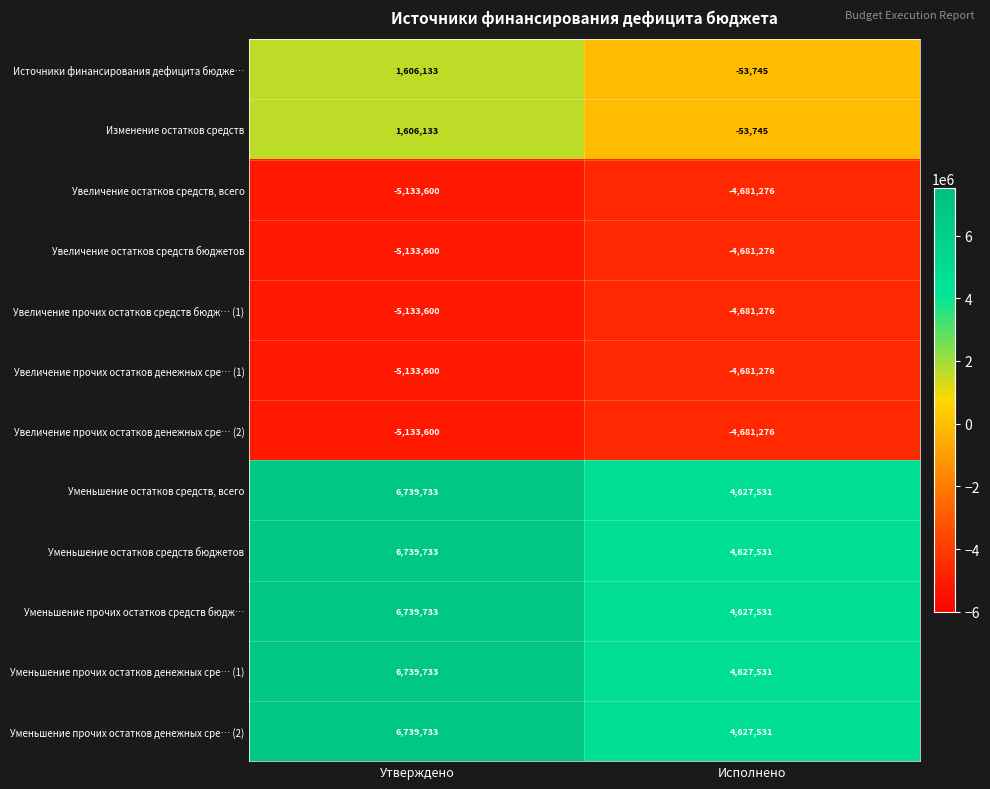

What is the difference between the highest and lowest values at Исполнено?

9308807